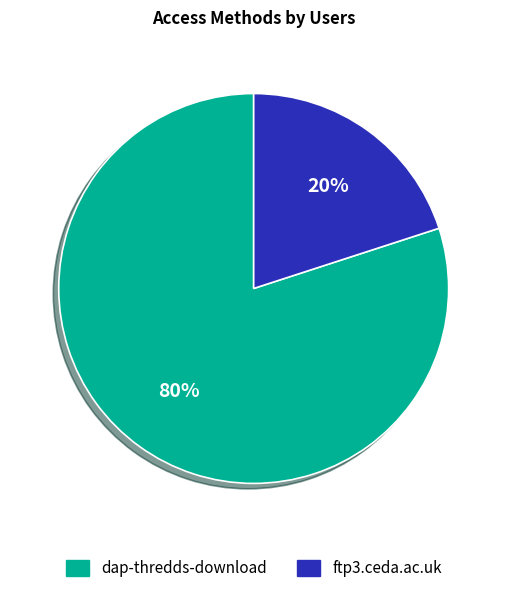

Is it true that dap-thredds-download is 90% of the pie?

False